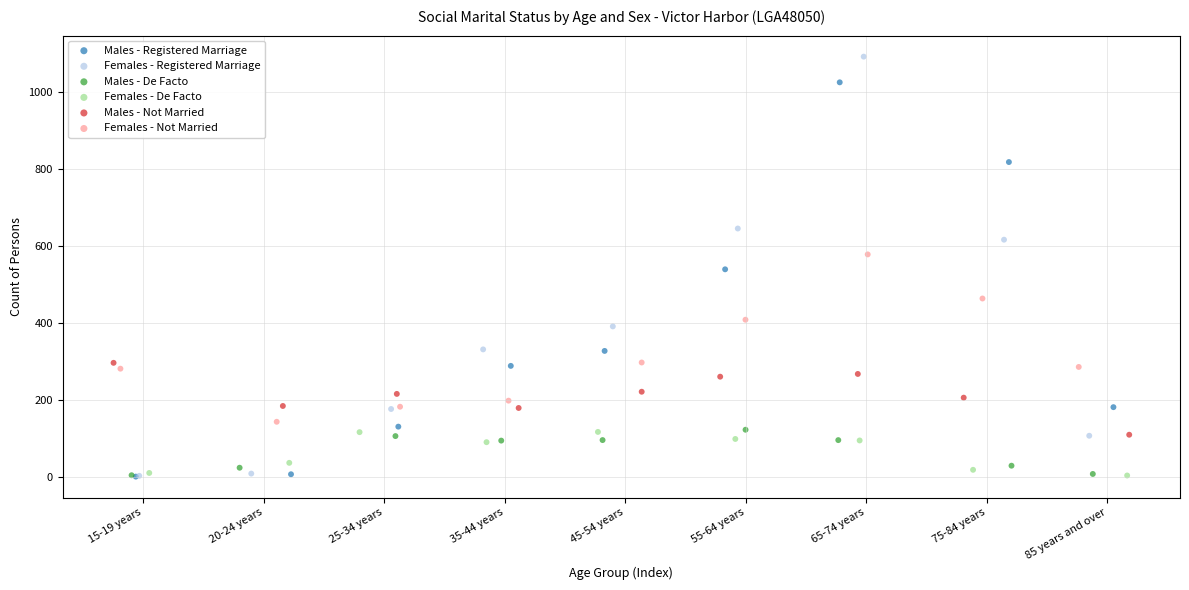

Which series reaches the maximum Y coordinate?

Females - Registered Marriage